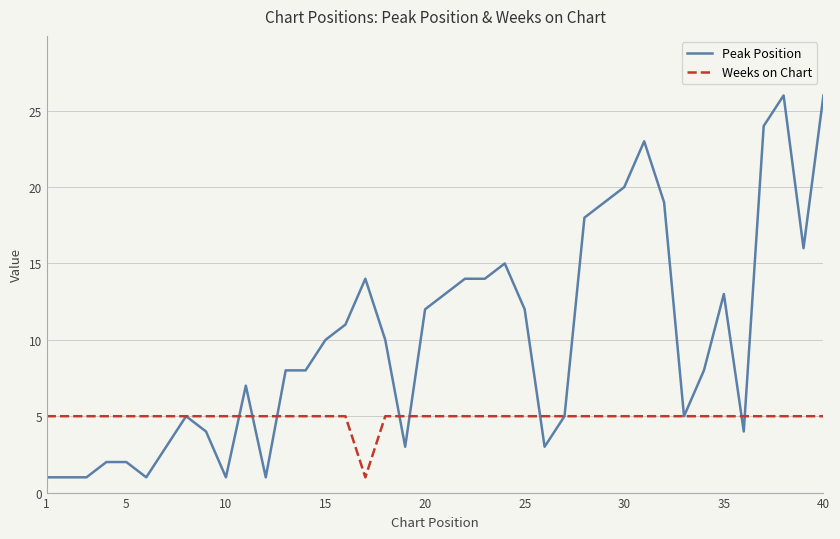

Which series has the widest spread of values?

Peak Position